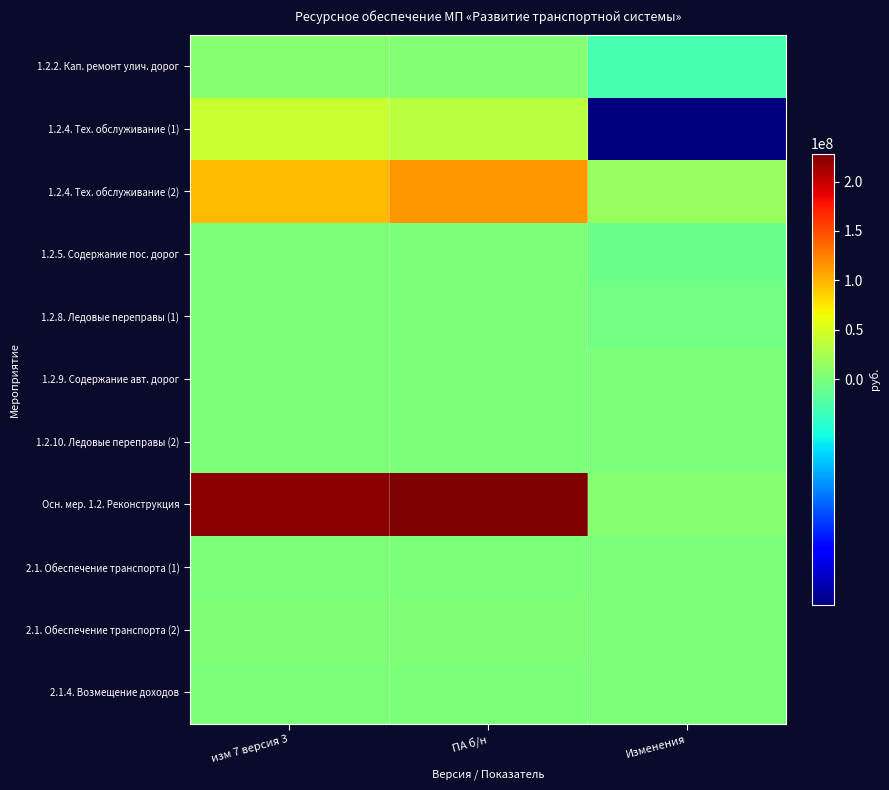

Reading right to left, what are all the values shown in this chart?

1.2.2. Кап. ремонт улич. дорог: Изменения=-1105923.0	ПА б/н=4897053.2	изм 7 версия 3=6002976.2
1.2.4. Тех. обслуживание (1): Изменения=-8460149.3	ПА б/н=33320704.4	изм 7 версия 3=41780853.7
1.2.4. Тех. обслуживание (2): Изменения=15892834.1	ПА б/н=113899404.2	изм 7 версия 3=98006570.1
1.2.5. Содержание пос. дорог: Изменения=-314139.1	ПА б/н=1253940.3	изм 7 версия 3=1568079.4
1.2.8. Ледовые переправы (1): Изменения=-197759.5	ПА б/н=392240.7	изм 7 версия 3=590000.2
1.2.9. Содержание авт. дорог: Изменения=1340647.0	ПА б/н=1660580.1	изм 7 версия 3=319933.0
1.2.10. Ледовые переправы (2): Изменения=95456.2	ПА б/н=95456.2	изм 7 версия 3=0.0
Осн. мер. 1.2. Реконструкция: Изменения=5814863.2	ПА б/н=228338275.4	изм 7 версия 3=222523412.3
2.1. Обеспечение транспорта (1): Изменения=309788.4	ПА б/н=835288.4	изм 7 версия 3=525500.0
2.1. Обеспечение транспорта (2): Изменения=333034.8	ПА б/н=2755522.6	изм 7 версия 3=2422487.9
2.1.4. Возмещение доходов: Изменения=642823.2	ПА б/н=0.0	изм 7 версия 3=642823.2